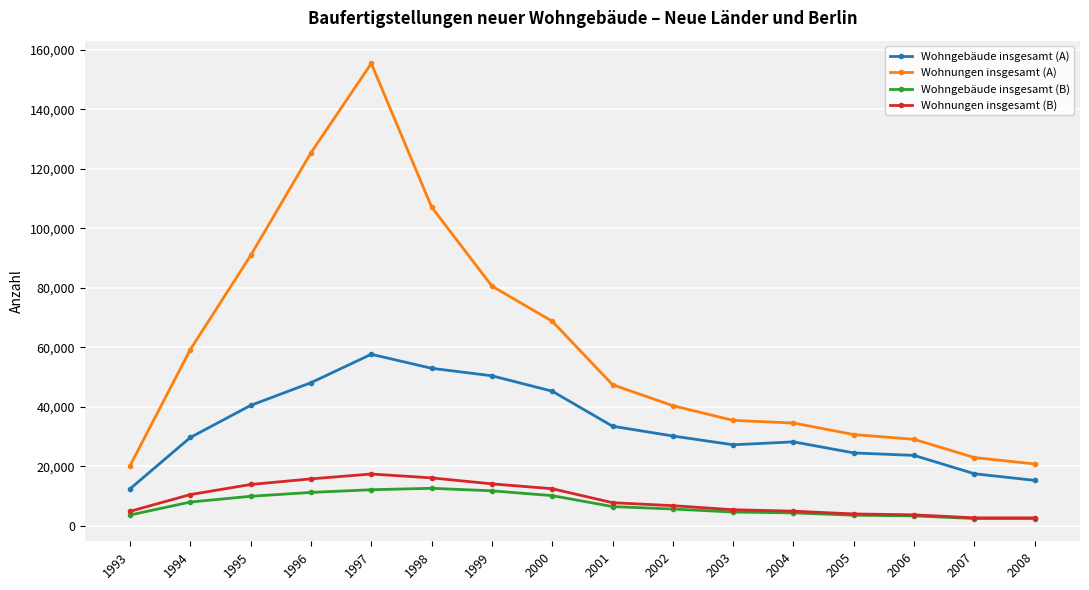

Which series has the widest spread of values?

Wohnungen insgesamt (A)